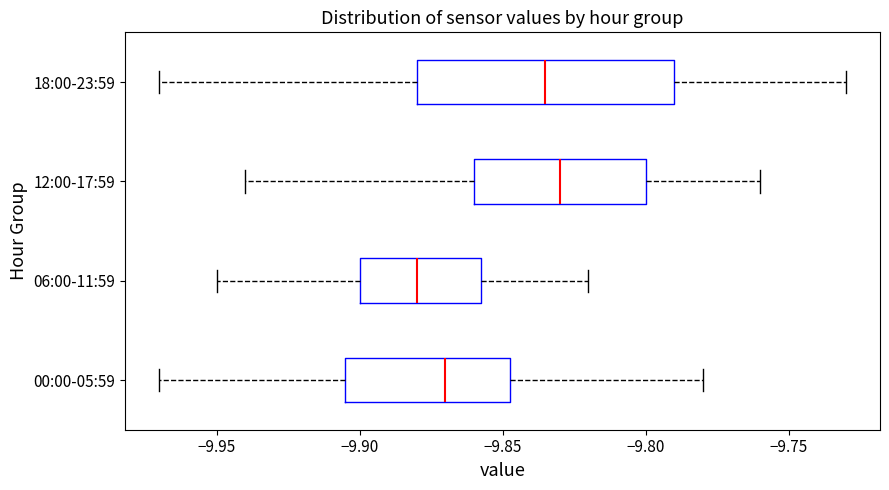

Reading bottom to top, read every box against the x-axis: the position of its median line, the range the box covers, and the ends of its whiskers. The values are not printed on the chart, so give them approximately, as read against the axis.

00:00-05:59: median -9.870, box -9.905 to -9.845, whiskers -9.970 to -9.780
06:00-11:59: median -9.880, box -9.900 to -9.855, whiskers -9.950 to -9.820
12:00-17:59: median -9.830, box -9.860 to -9.800, whiskers -9.940 to -9.760
18:00-23:59: median -9.835, box -9.880 to -9.790, whiskers -9.970 to -9.730